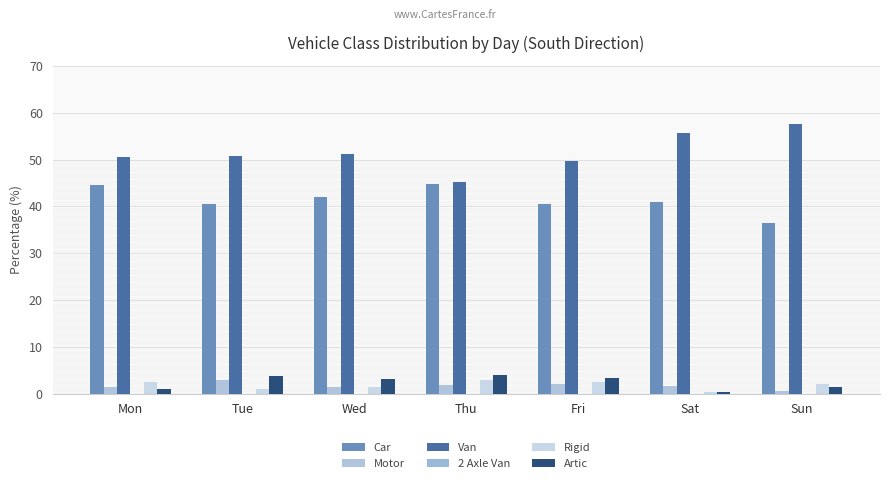

Which series has the widest spread of values?

Van